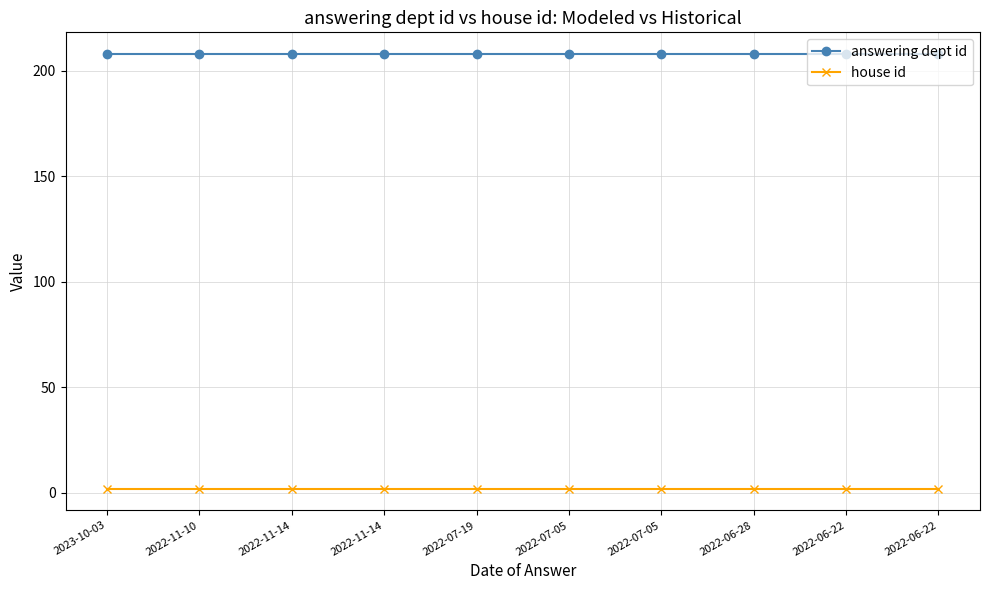

What is the total value across all series at 2023-10-03?

210